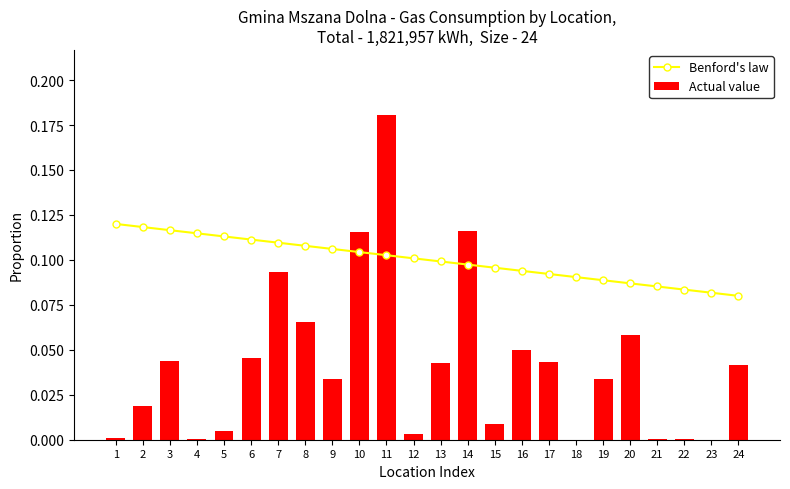

The Actual value series shows 0.1 at 8. True or false?

True